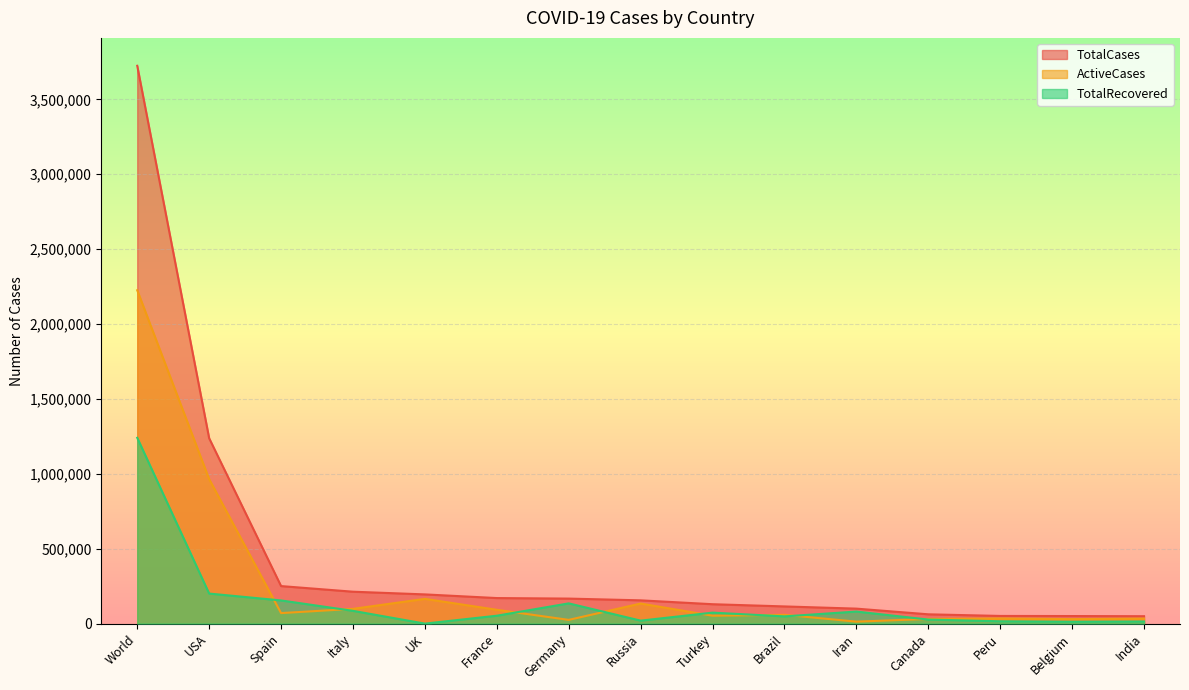

The value of TotalCases at UK is 194990. True or false?

True